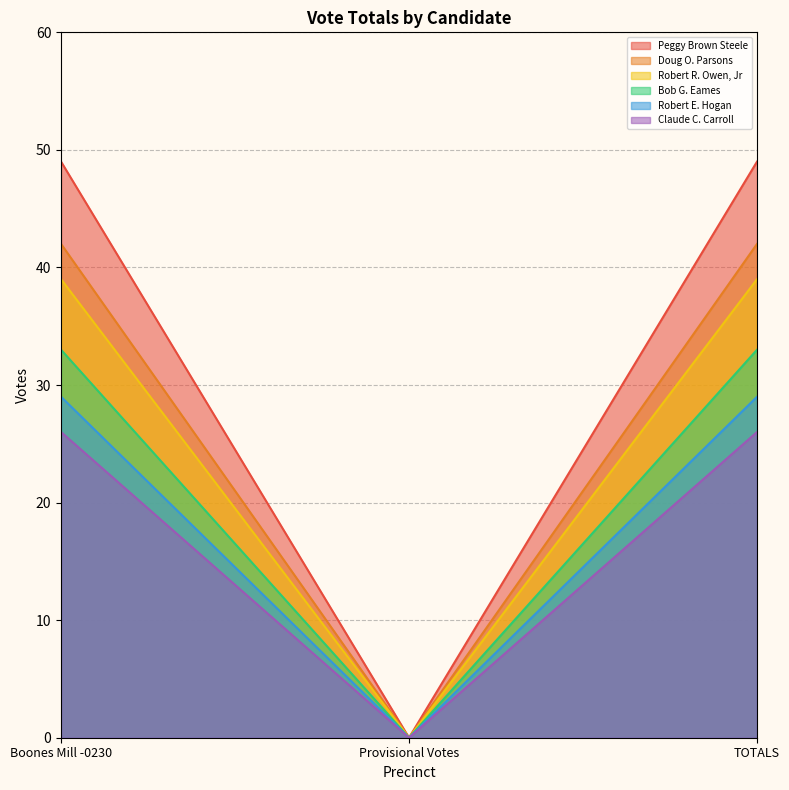

What is the difference between the highest and lowest values at TOTALS?

23